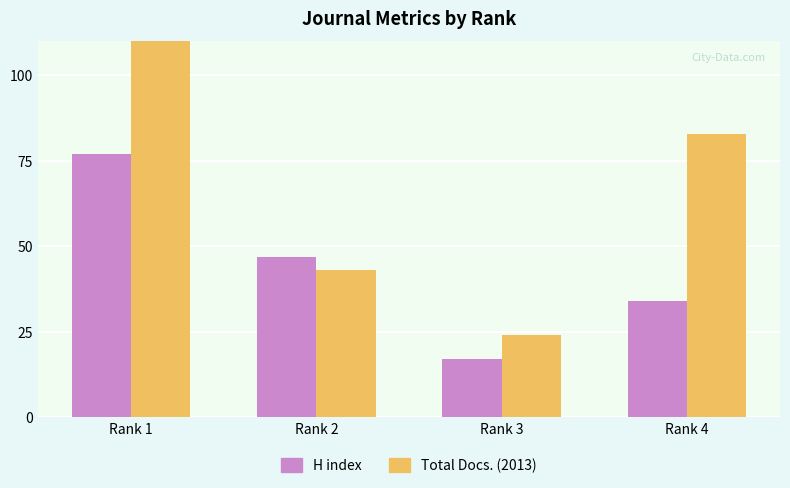

At which label does H index first exceed 47?

Rank 1